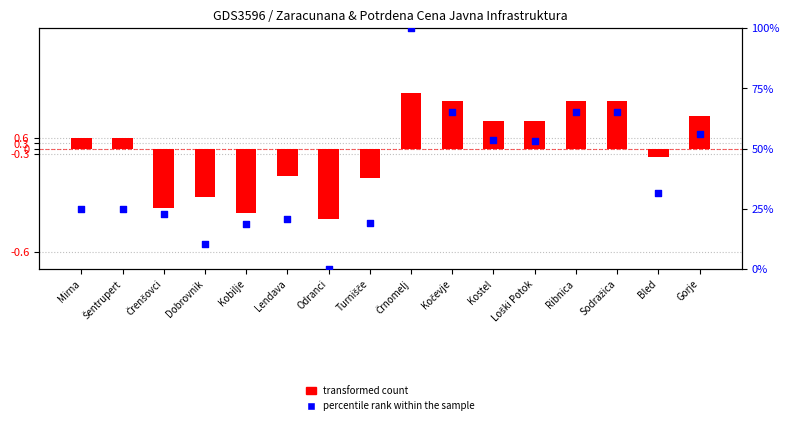

At which category is the sum across all series the highest?

Črnomelj